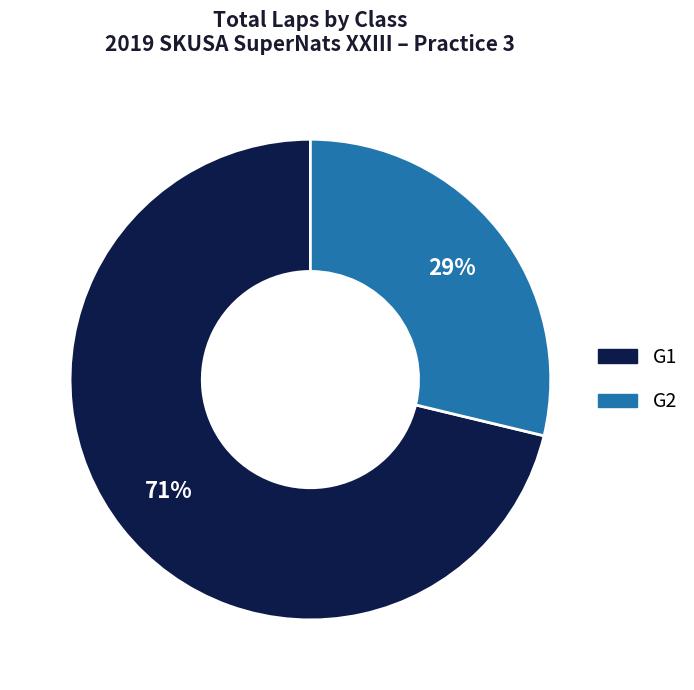

To the nearest percent, what is the difference between the largest and smallest slice percentages?

42%